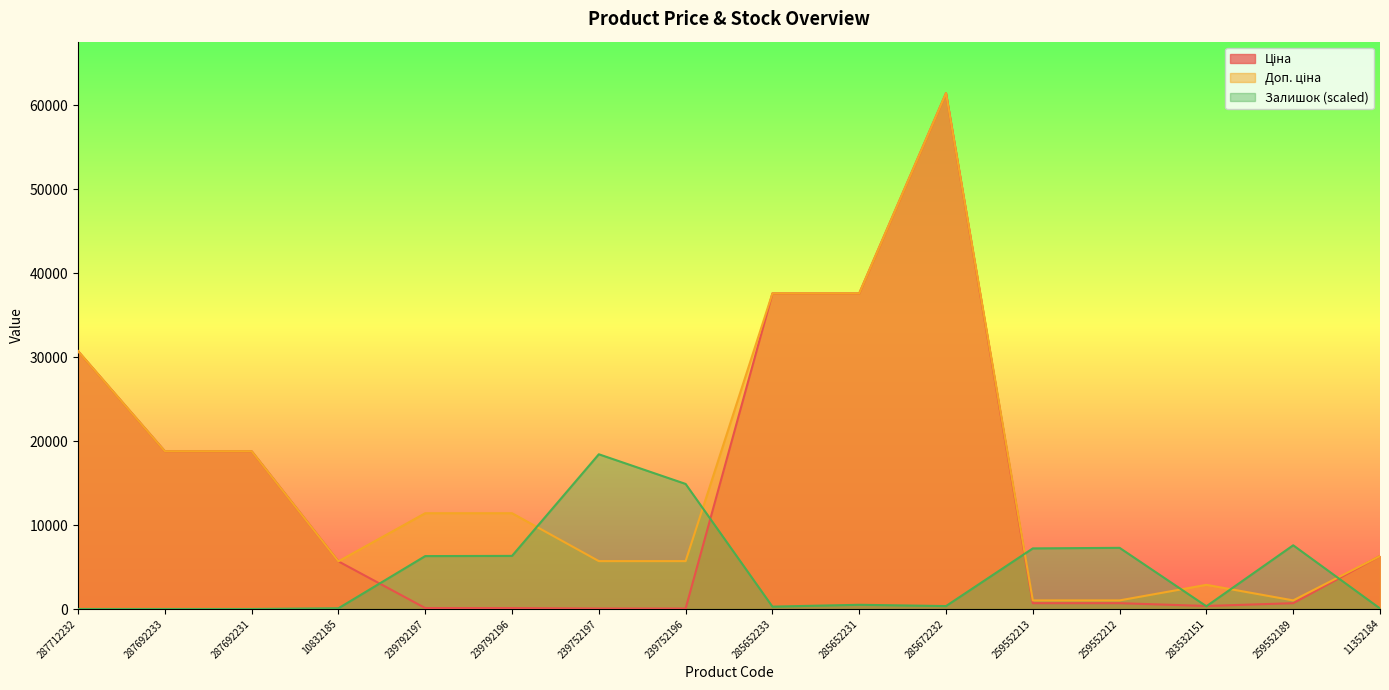

List the series in order of their overall mean, lowest first.

Залишок, Ціна, Доп. ціна